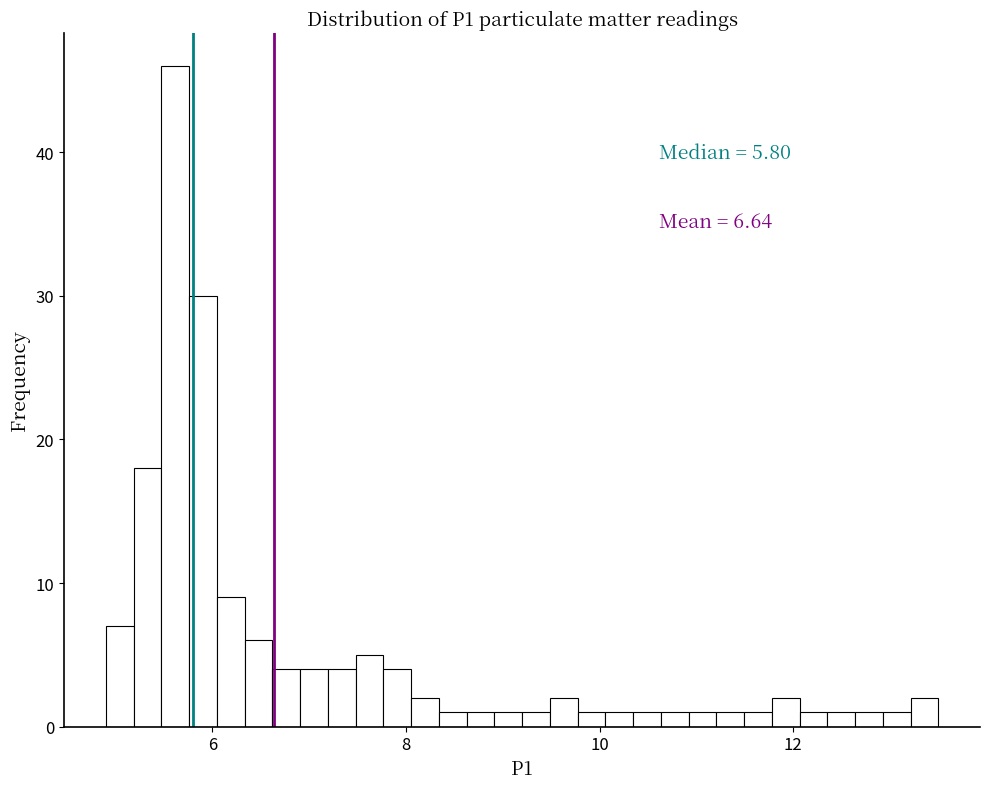

Read against the x-axis, roughly where is the centre of the tallest bar?

5.6